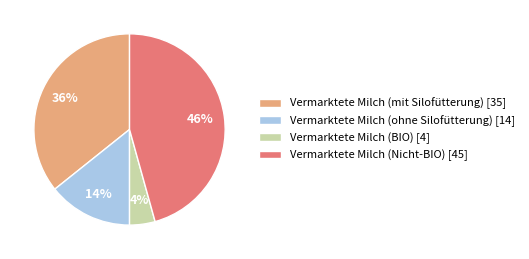

Which slice is the largest?

Vermarktete Milch (Nicht-BIO)